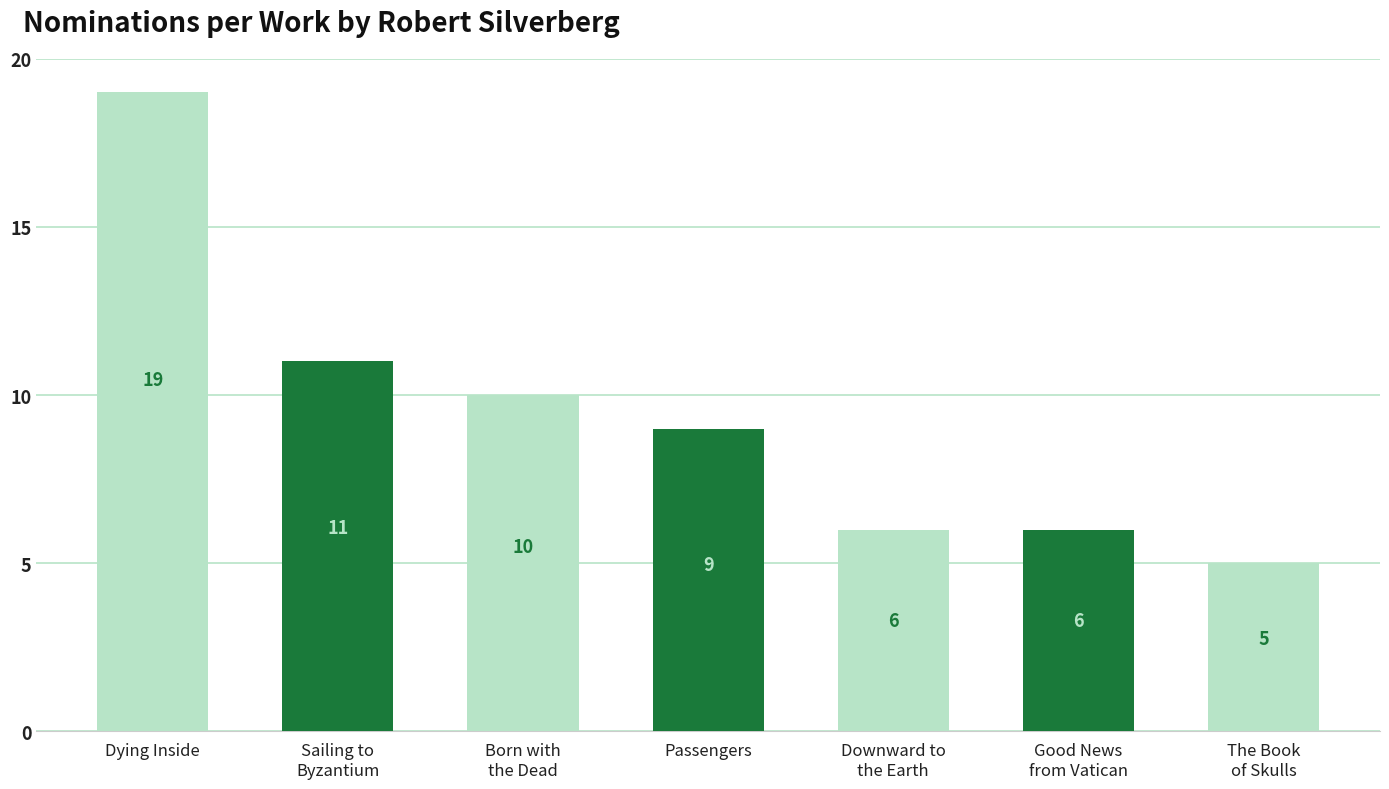

What is the label of the 1st bar from the left?

Dying Inside